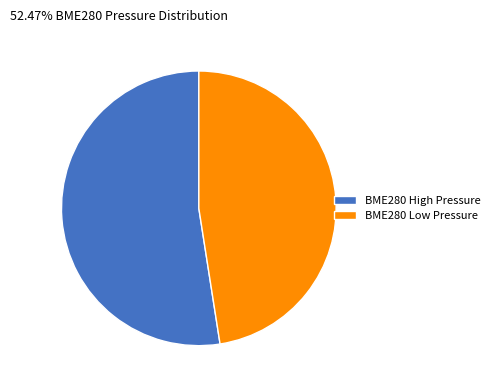

Is there a majority slice in this chart?

Yes